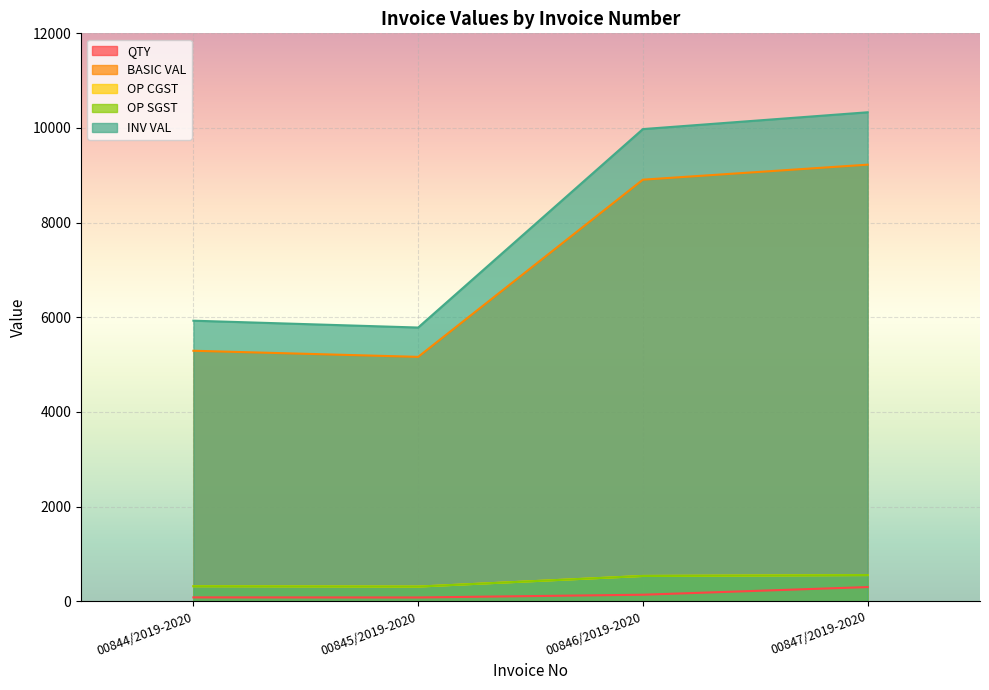

Does the chart display data point markers on the line(s)?

No